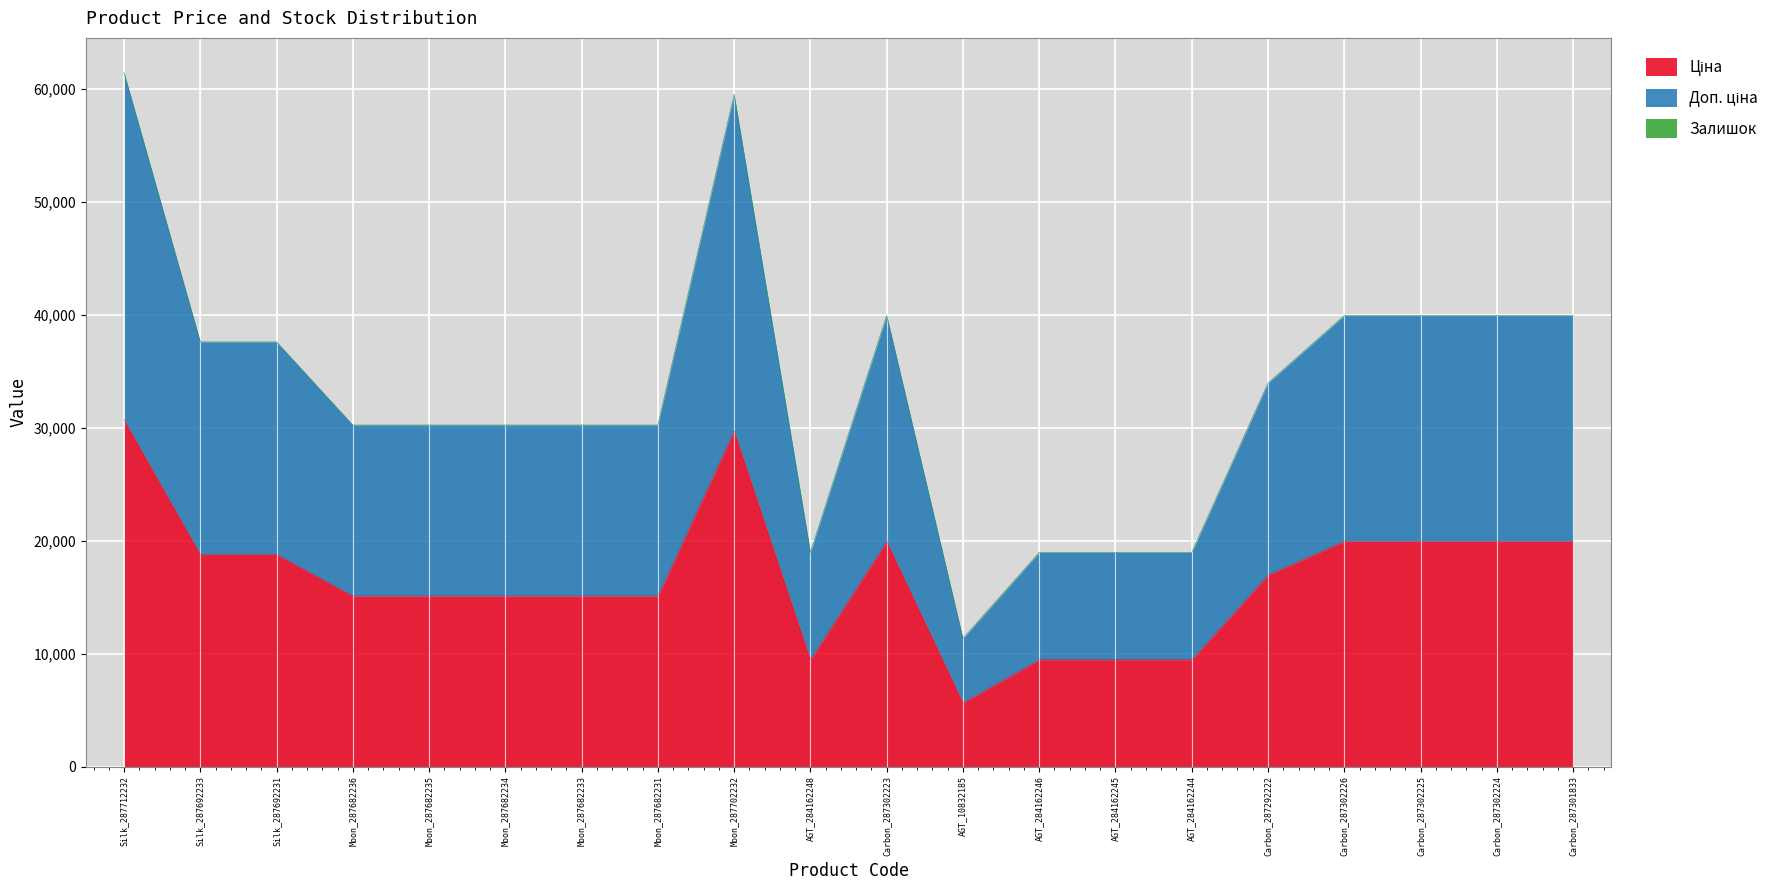

In Ціна, how many points are higher than both neighbors (excluding endpoints)?

2